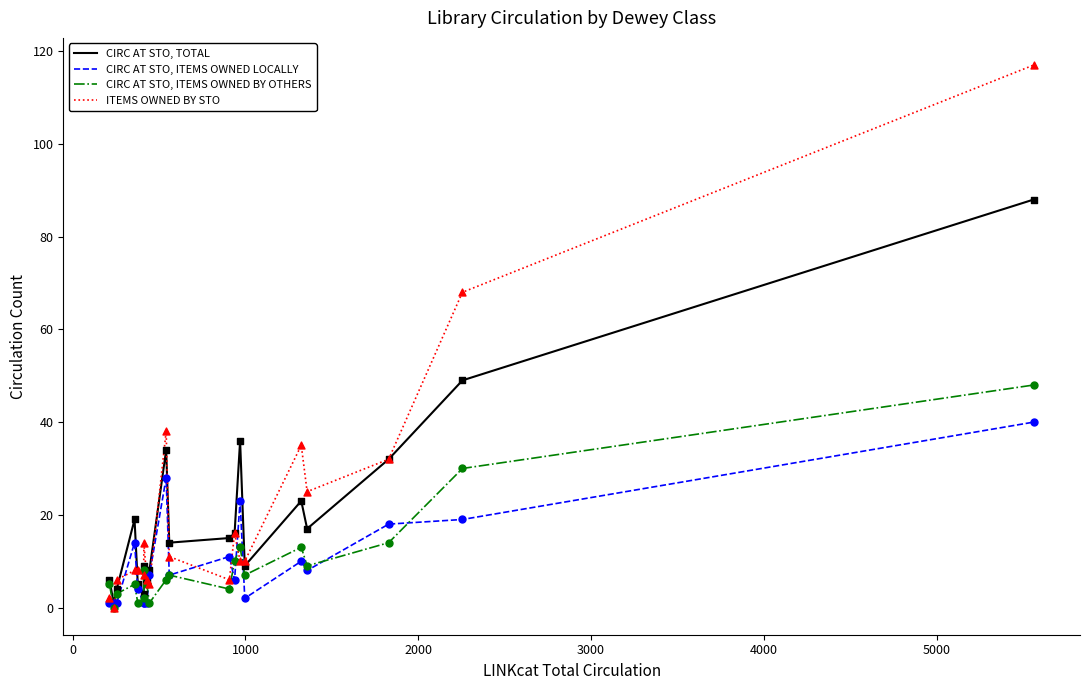

Which series has the largest range (max minus min)?

ITEMS OWNED BY STO